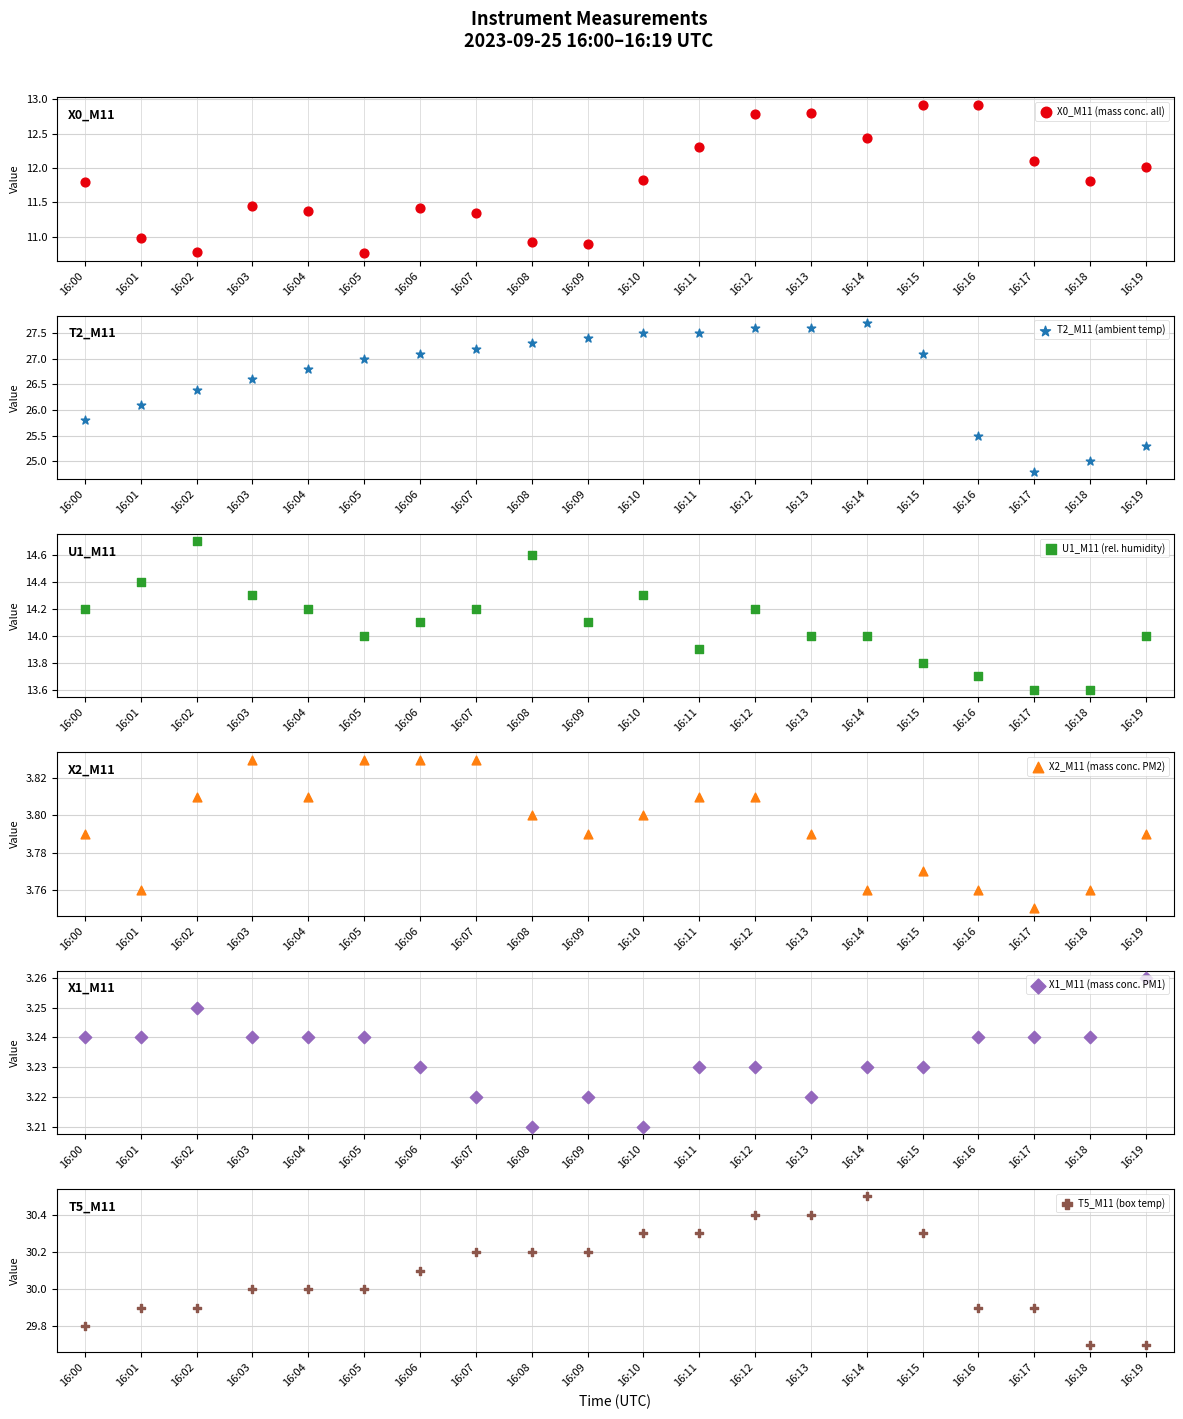

Which series has the largest total across all categories?

T5_M11 (box temp)